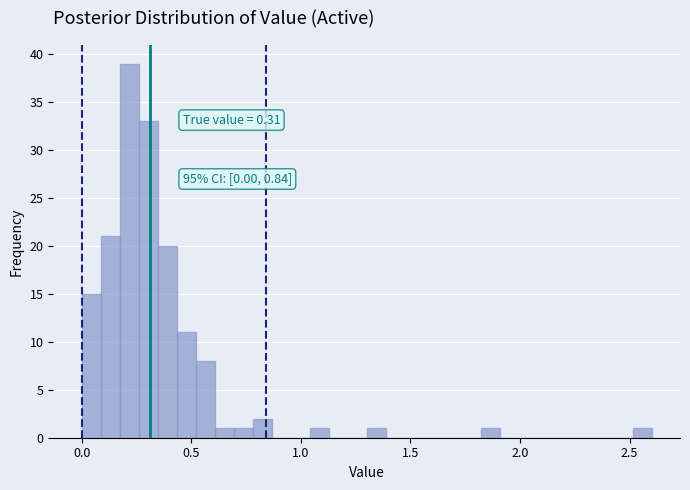

Read against the x-axis, roughly where is the centre of the tallest bar?

0.20